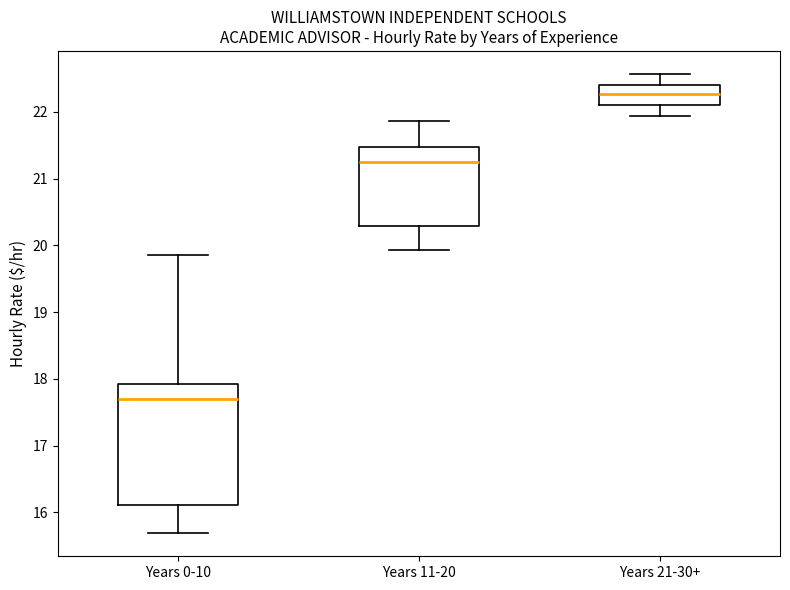

Reading left to right, transcribe this box plot: for each box, give where its median line is, the range the box spans, and where its two whiskers end, as read against the y-axis. The values are not printed on the chart, so give them approximately, as read against the axis.

Years 0-10: median 17.7, box 16.1 to 17.9, whiskers 15.7 to 19.8
Years 11-20: median 21.2, box 20.3 to 21.5, whiskers 19.9 to 21.9
Years 21-30+: median 22.3, box 22.1 to 22.4, whiskers 21.9 to 22.6